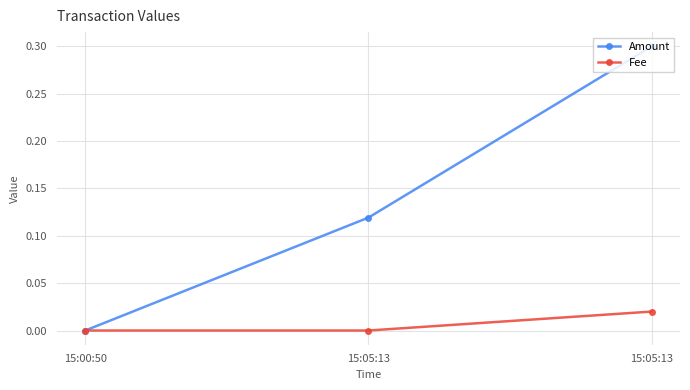

True or false: Fee has a value of -0.0 at 15:00:50.

False